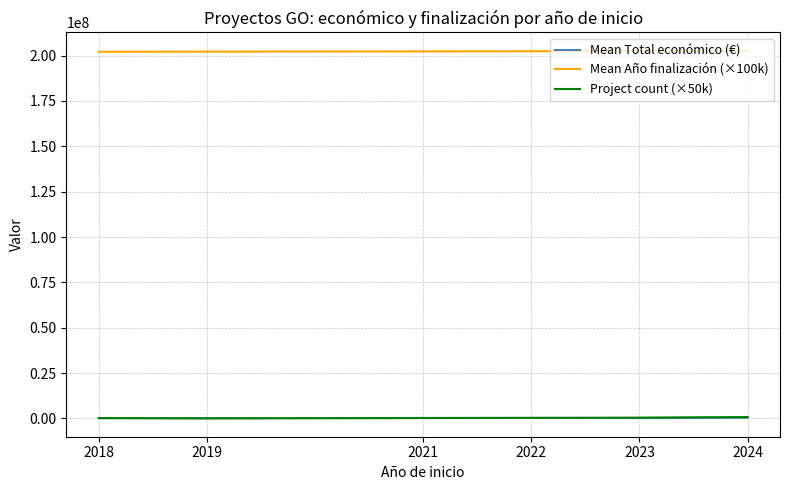

The value of Mean Año finalización (×100k) at 2024 is 282923145.3. True or false?

False